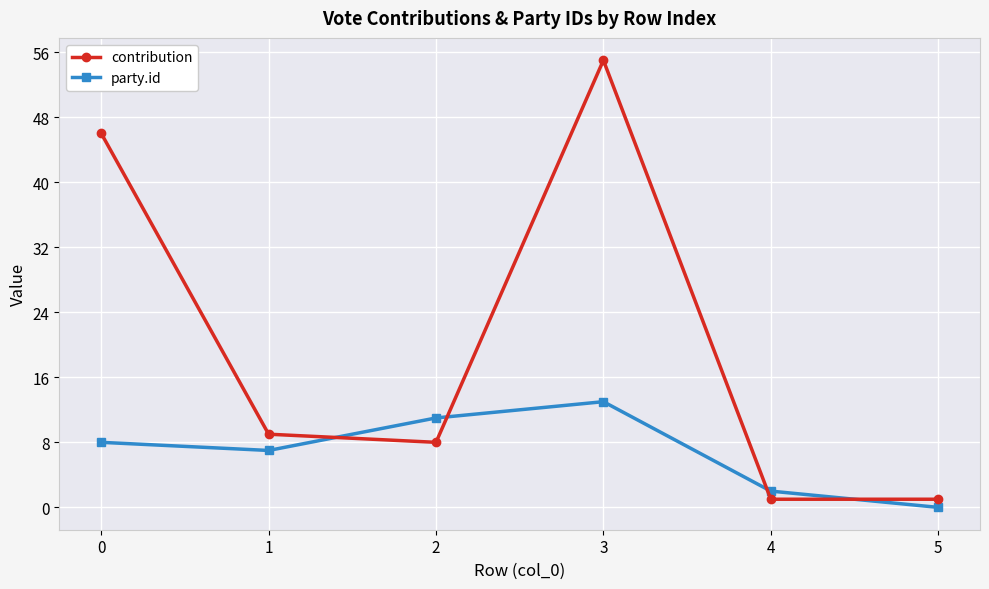

What is the highest value of the party.id series?

13